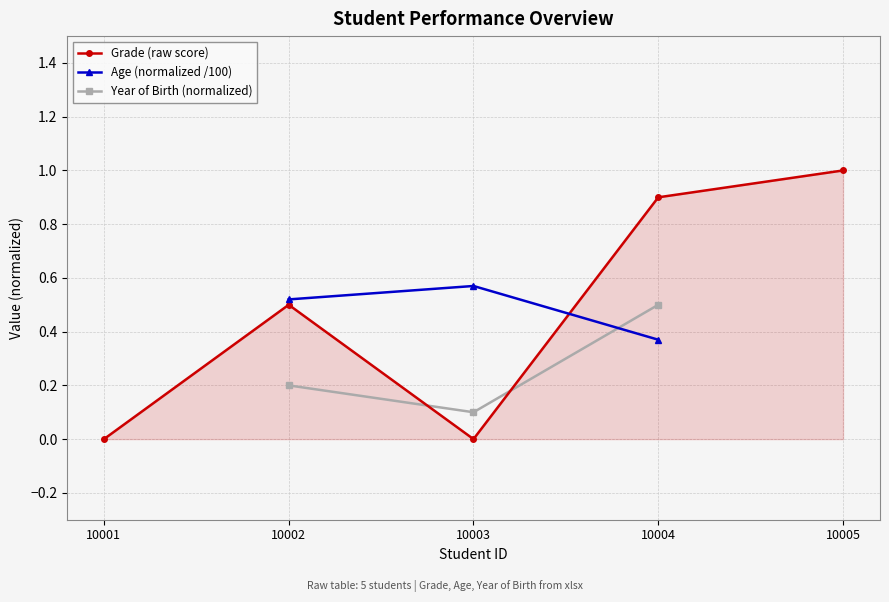

At how many categories does at least one series exceed 0?

4